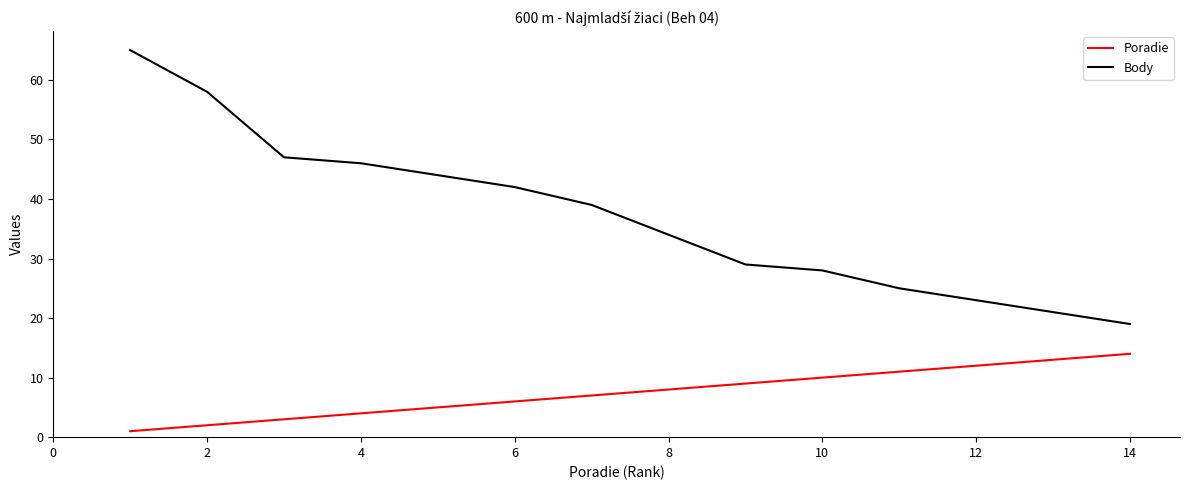

Which series has the largest total across all categories?

Body